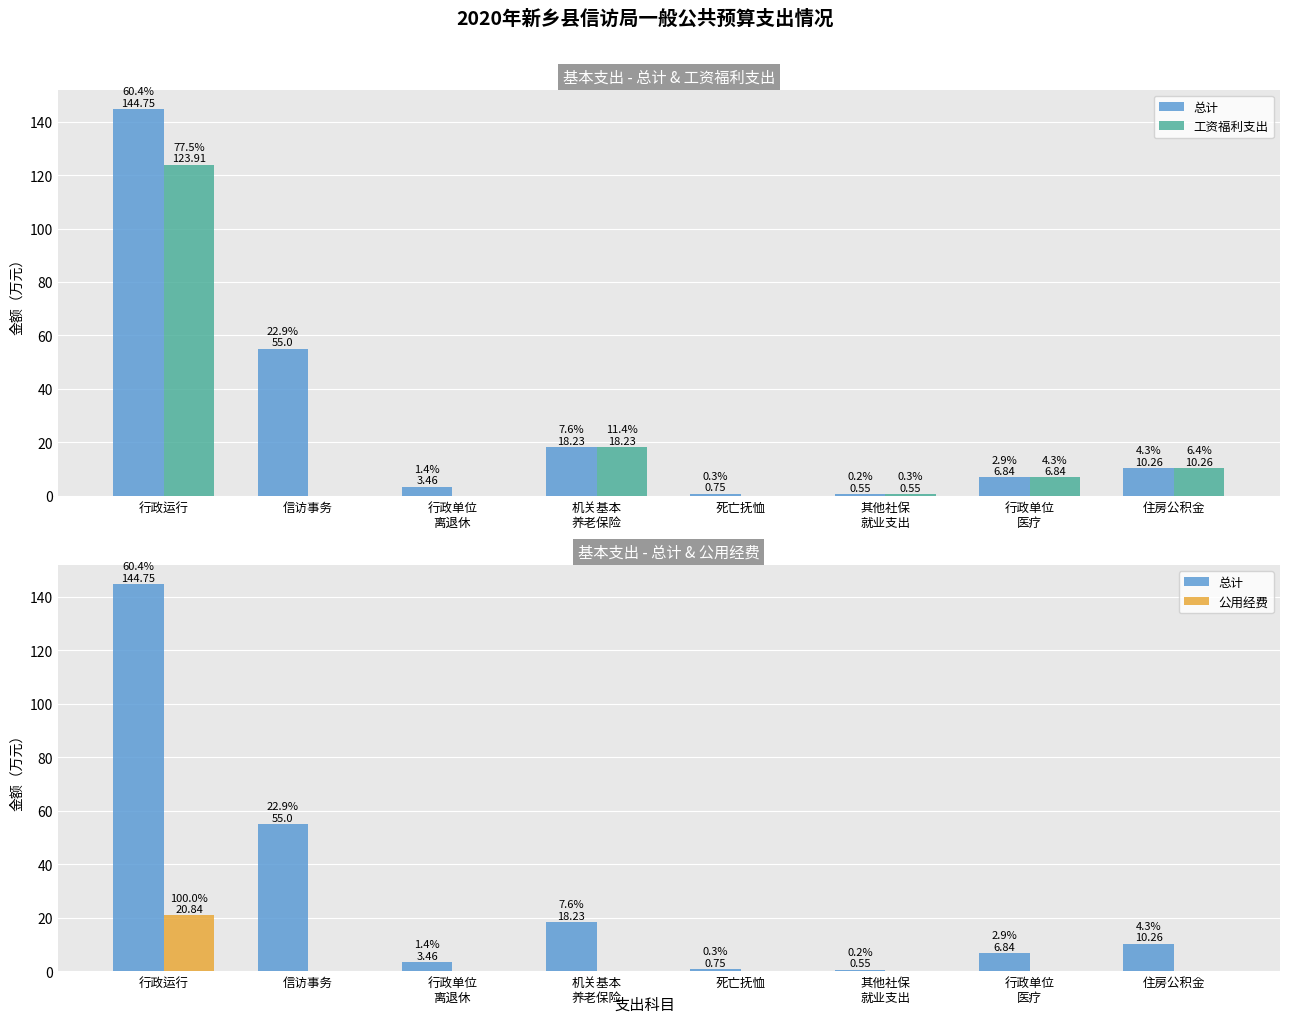

Reading right to left, transcribe all the data shown in this chart.

总计: 10.3	6.8	0.6	0.8	18.2	3.5	55.0	144.8
工资福利支出: 10.3	6.8	0.6	0.0	18.2	0.0	0.0	123.9
公用经费: 0.0	0.0	0.0	0.0	0.0	0.0	0.0	20.8